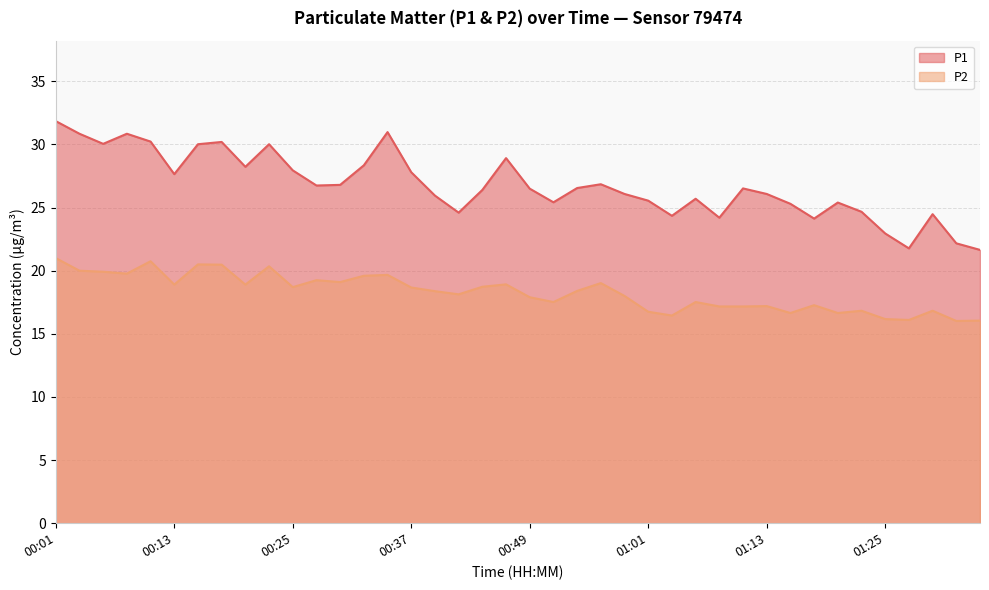

True or false: P1 has more than 2 interior local peaks.

True